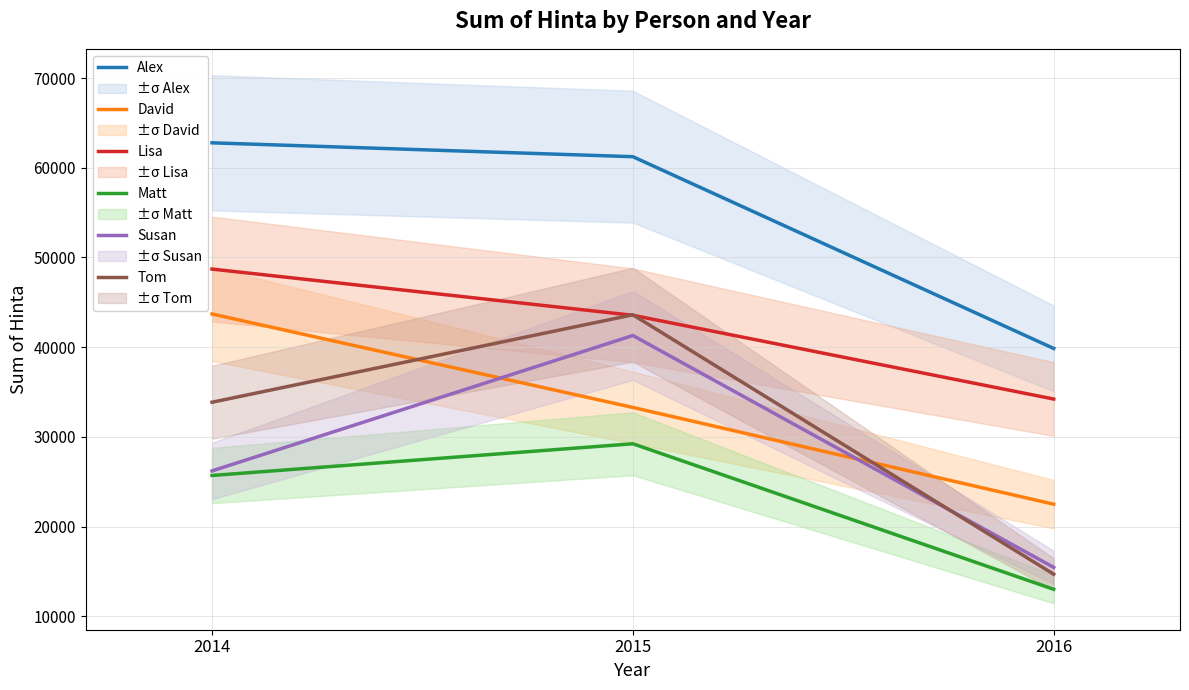

What is the total value across all series at 2016?

139746